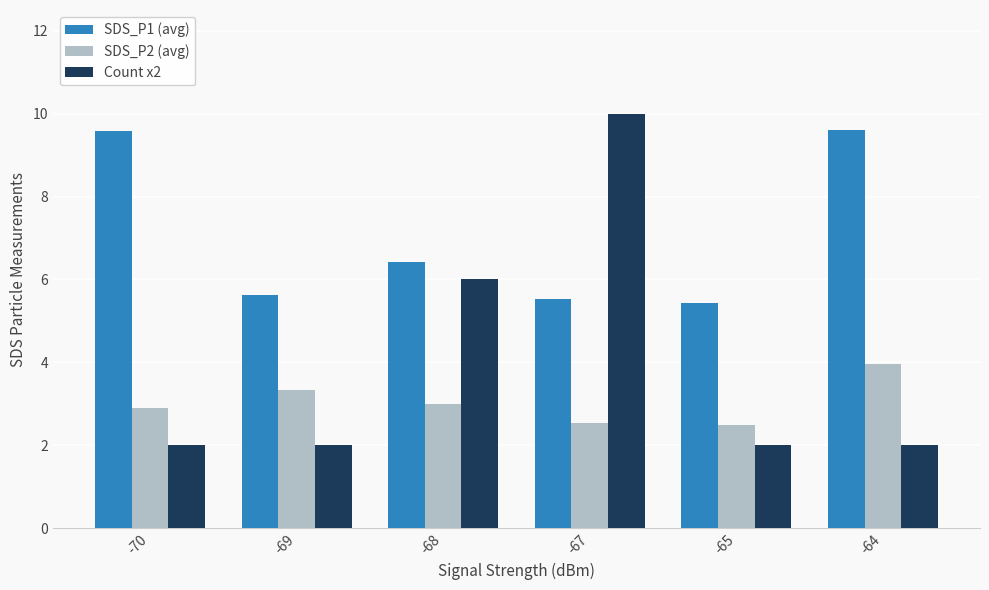

Rank the series by their average value, from lowest to highest.

SDS_P2 (avg), Count x2, SDS_P1 (avg)